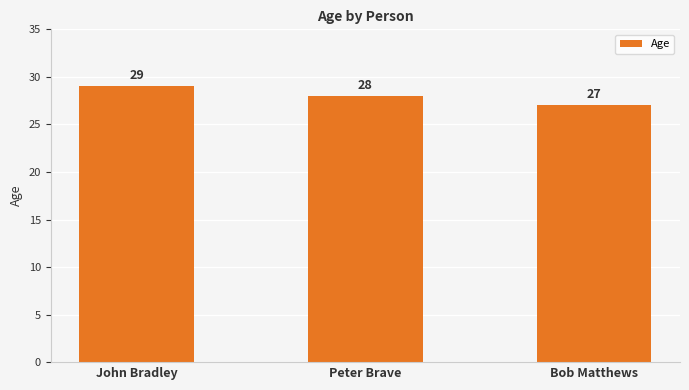

Is it true that the value at Bob Matthews is 48?

False